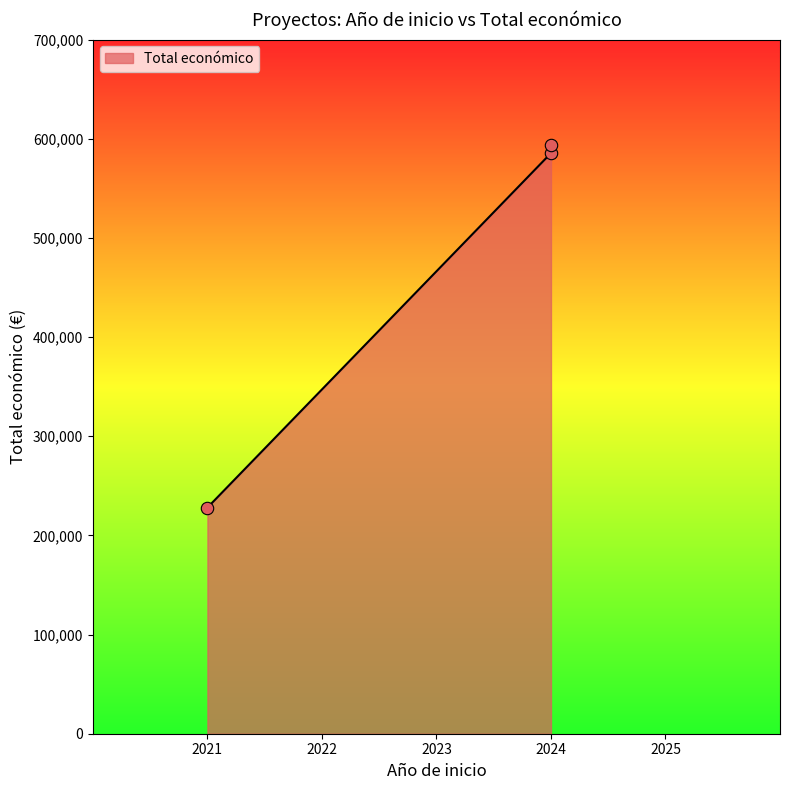

Between 2024 and 2024, which is larger?

2024